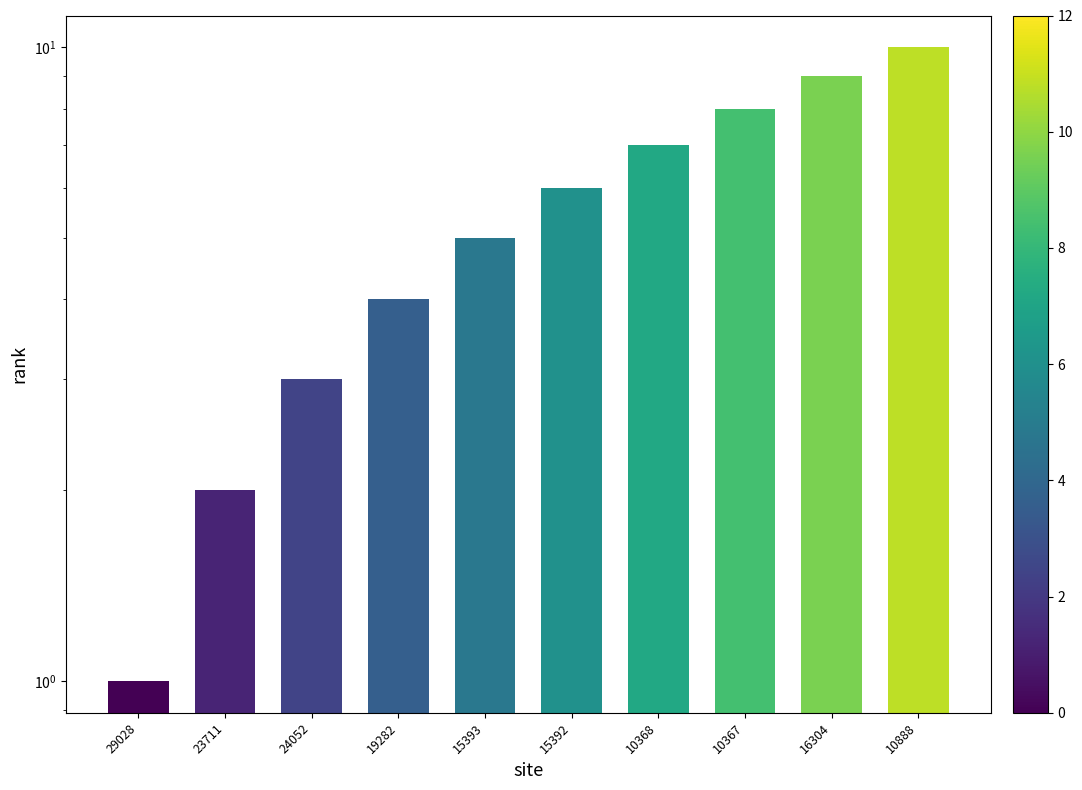

How many data points are less than 6?

5